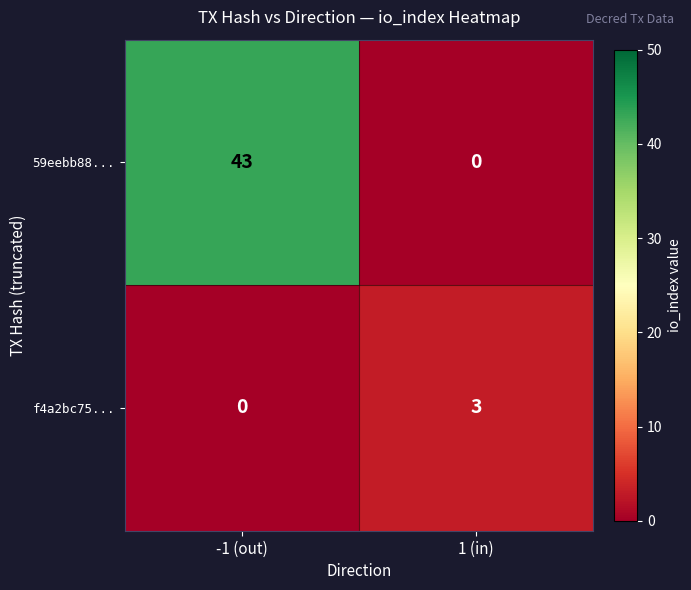

Count the number of data series in this chart.

2